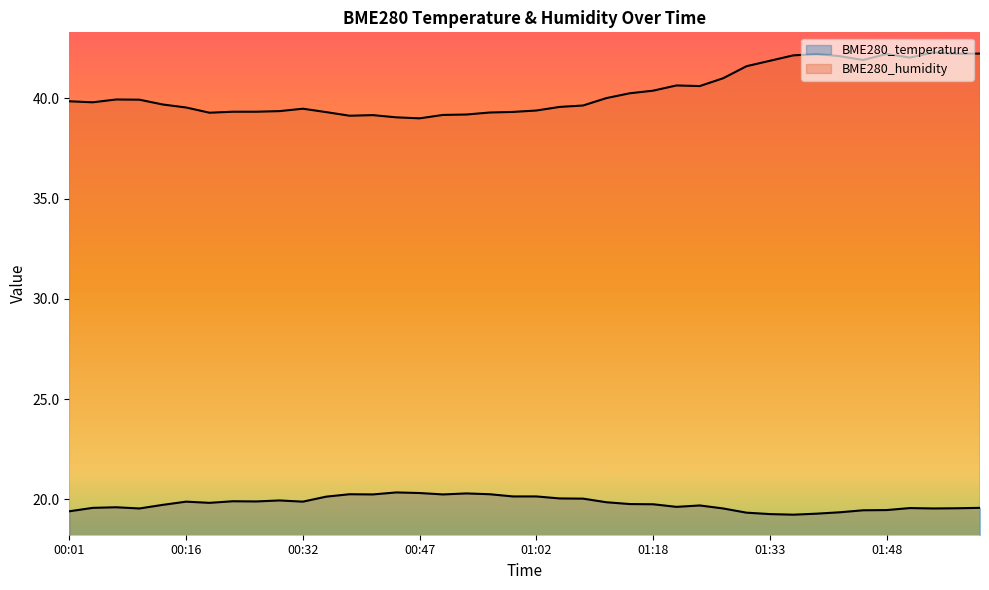

Which series has the largest range (max minus min)?

BME280_humidity